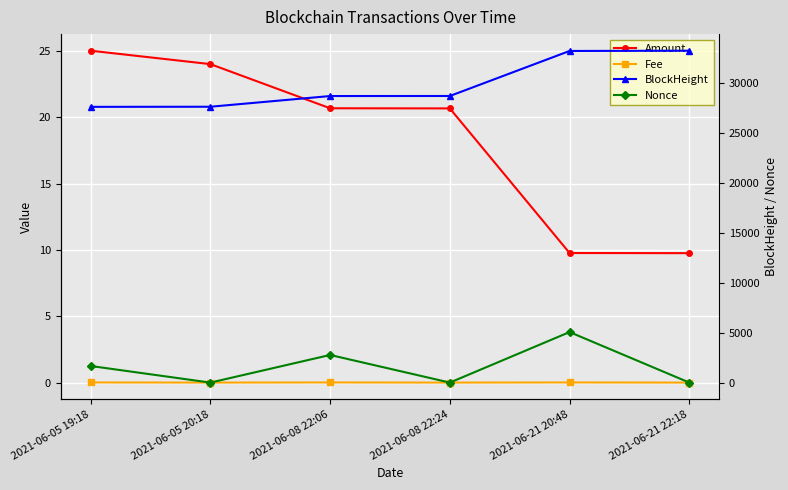

What is the value of the Amount point at the 2nd from the left?

24.0